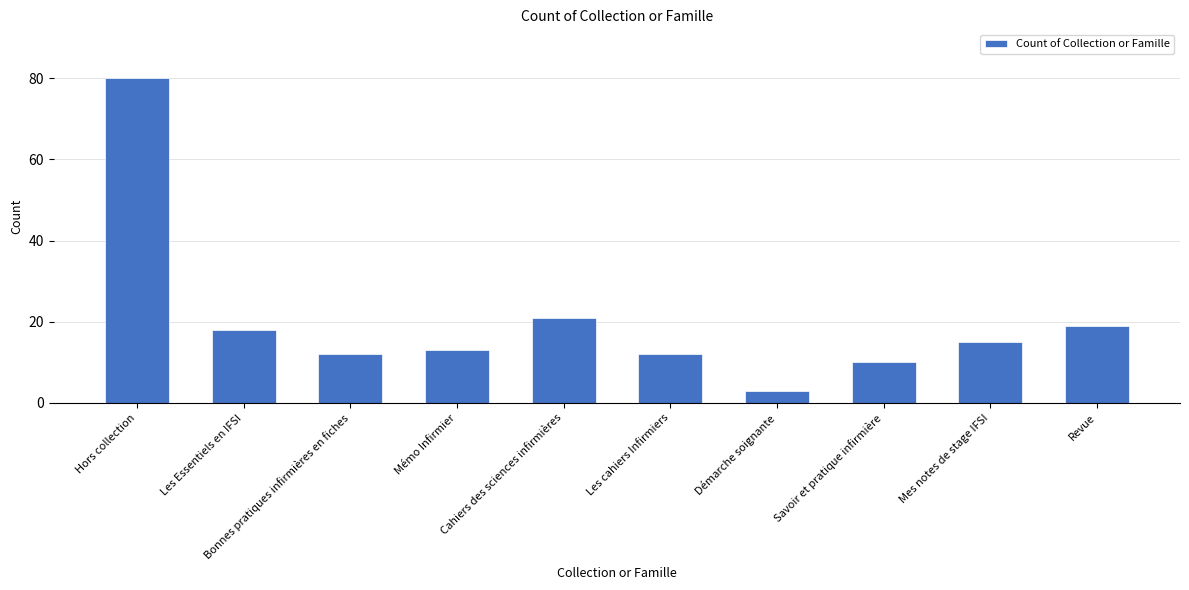

What is the smallest value displayed?

3